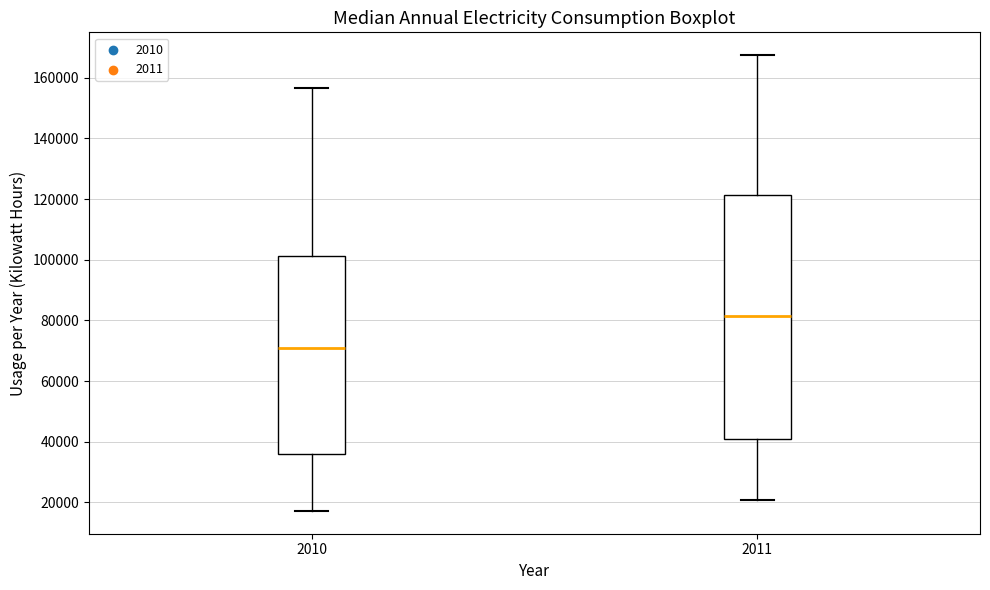

Where is the lower edge of the box at x = 2011 on the y-axis? The values are not printed on the chart, so give them approximately, as read against the axis.

40000